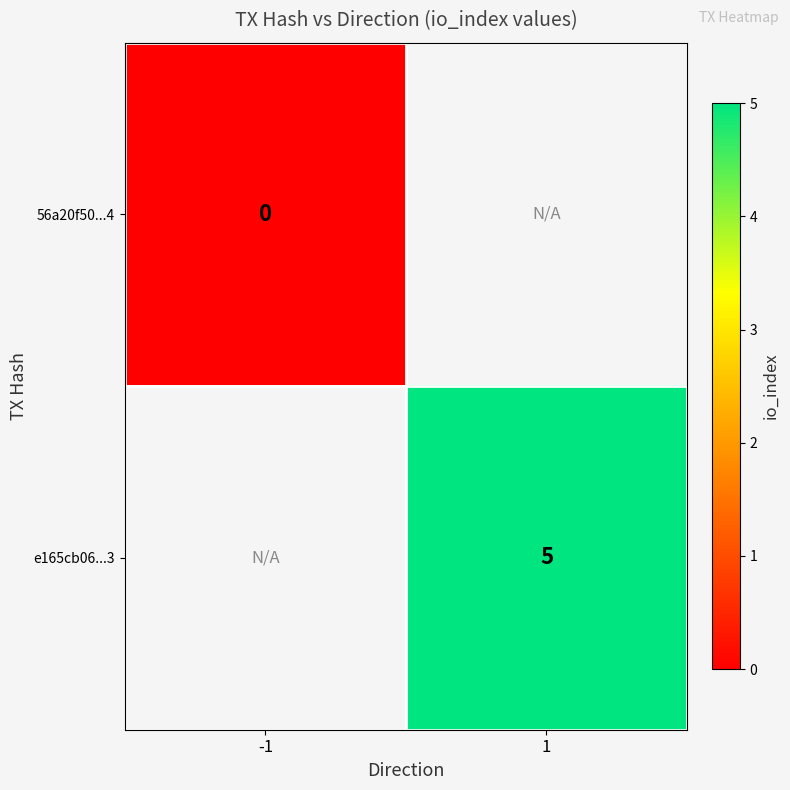

How many categories are shown in the chart?

2